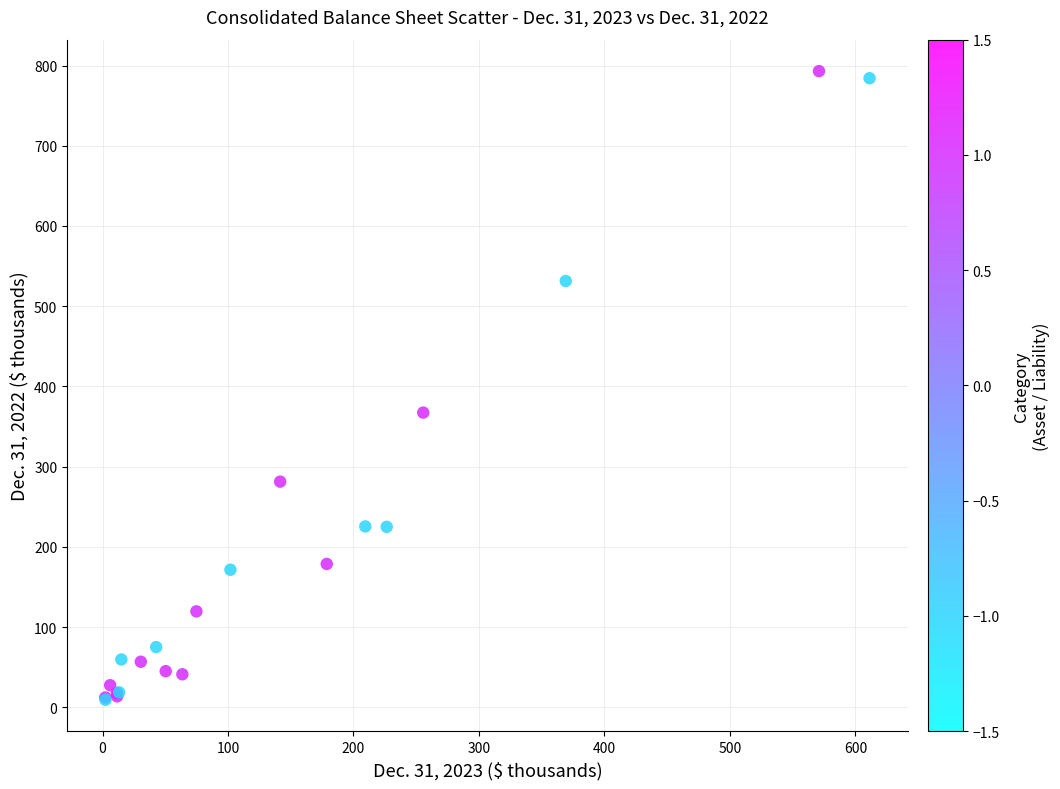

What Y value in the scatter plot is closest to 401?

367.4